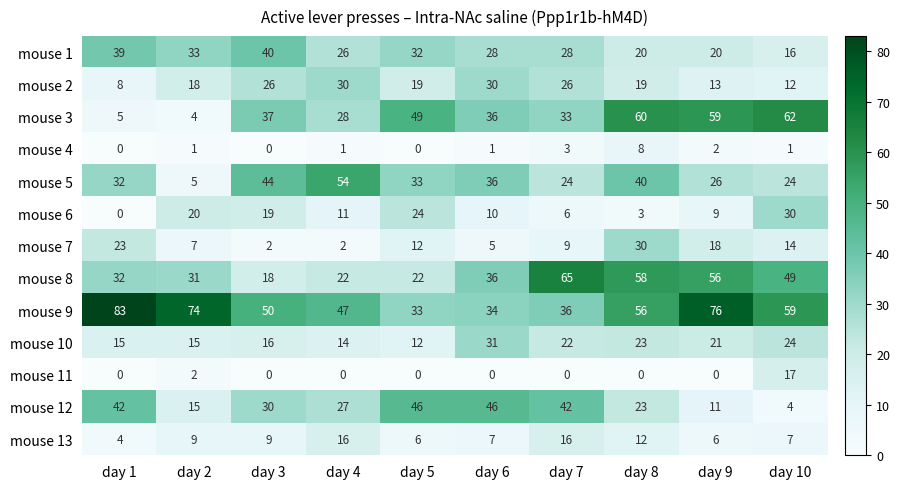

At which label does mouse 8 reach its peak?

day 7